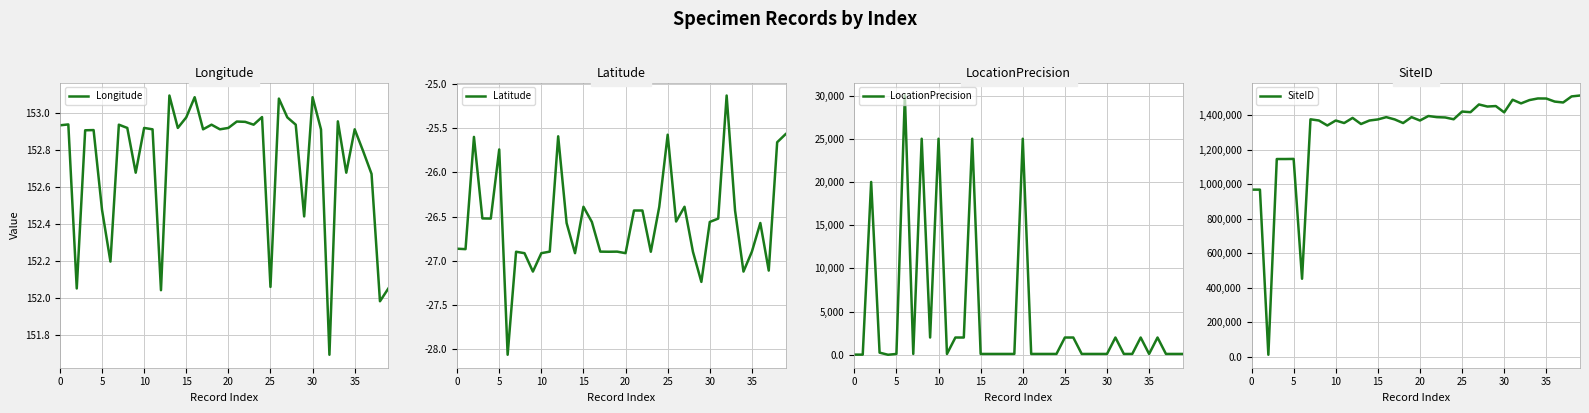

True or false: Latitude has more than 2 interior local peaks.

True